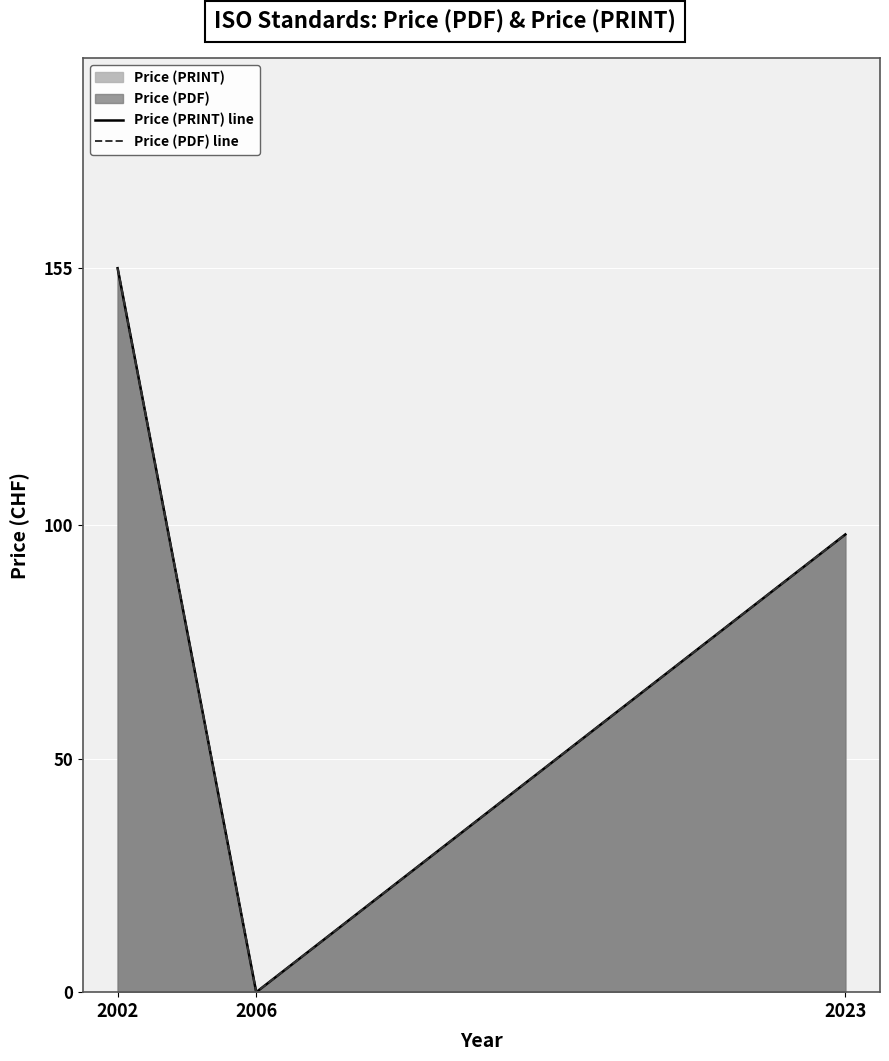

What is the value of the Price (PRINT) line point at the 1st from the left?

155